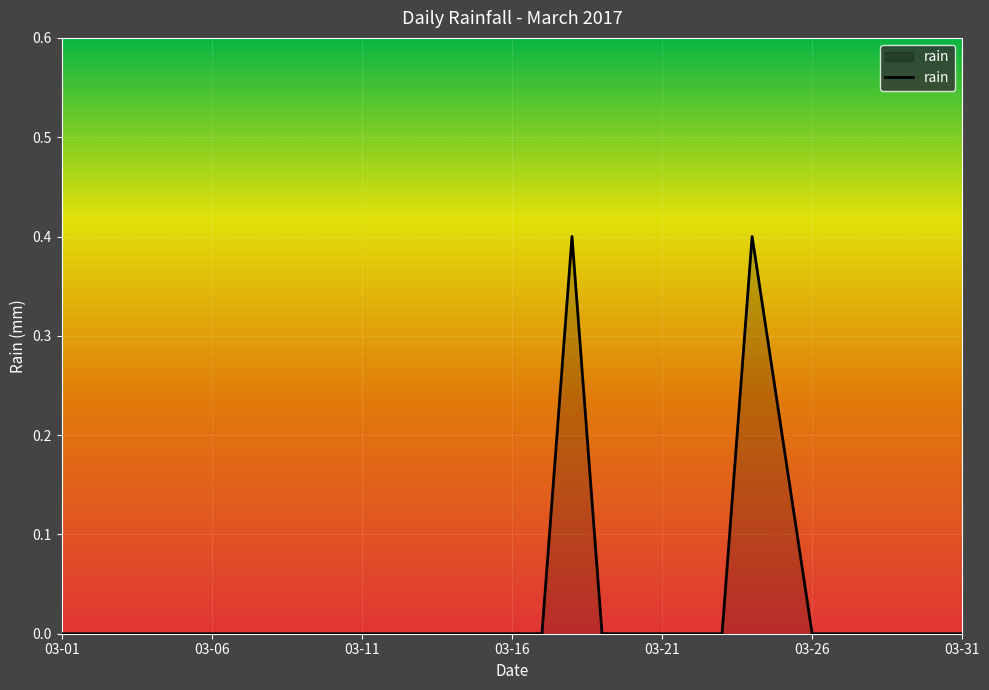

What is the difference between the maximum and minimum values?

0.4